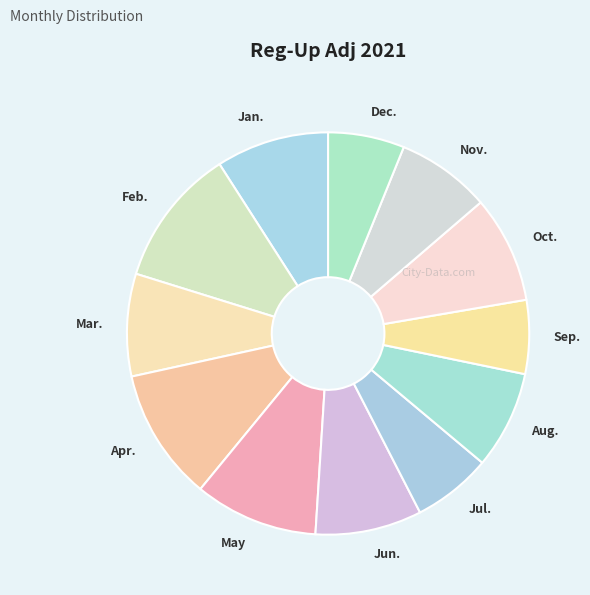

Combined, do Oct. and Jun. account for over 50%?

No